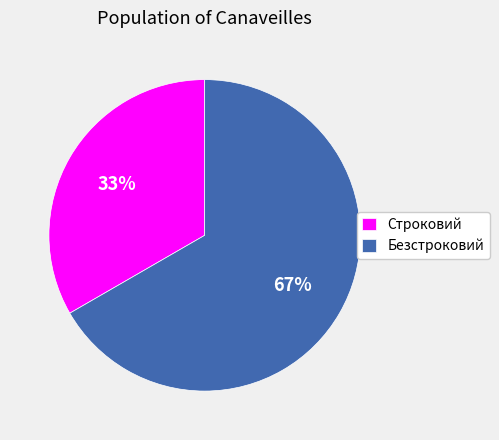

Does Безстроковий represent more than half of the total?

Yes